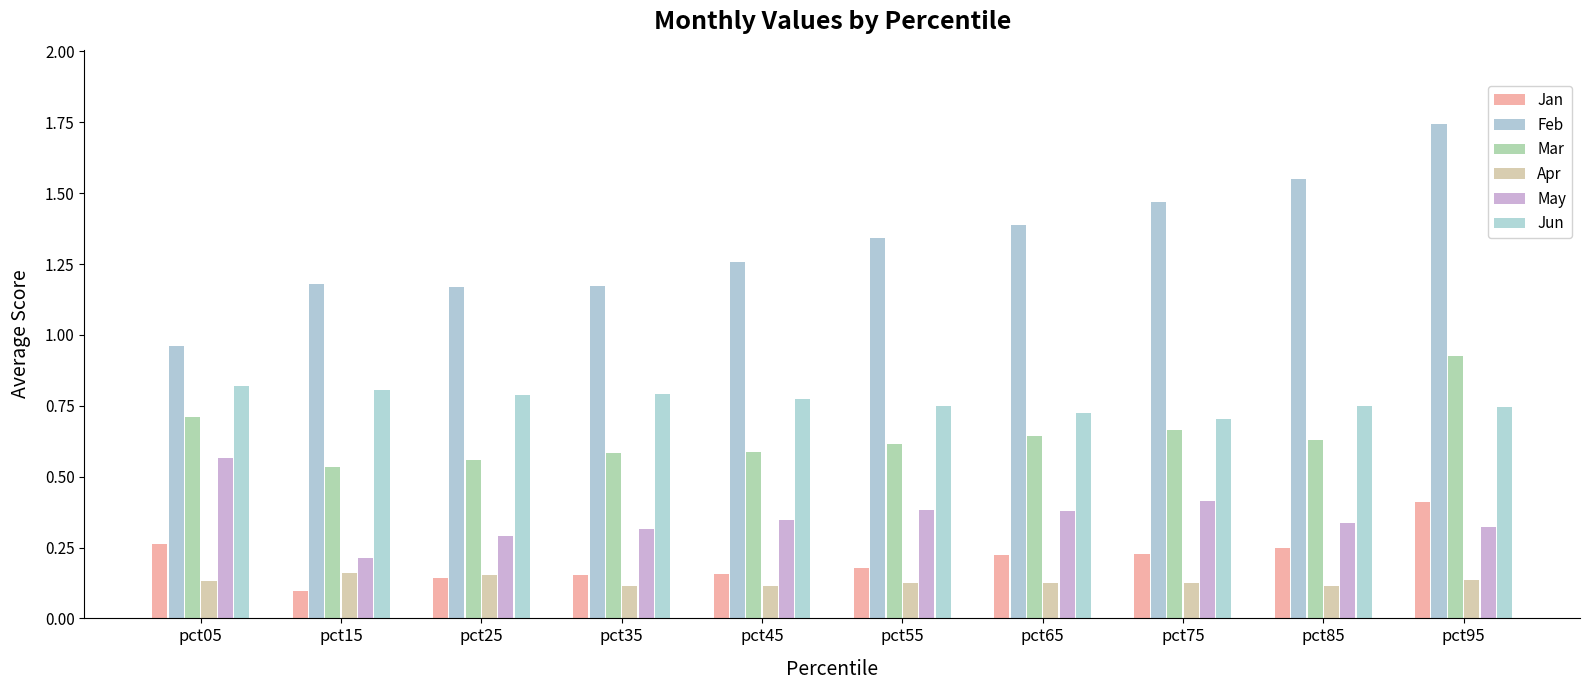

Does the chart contain stacked bars?

No